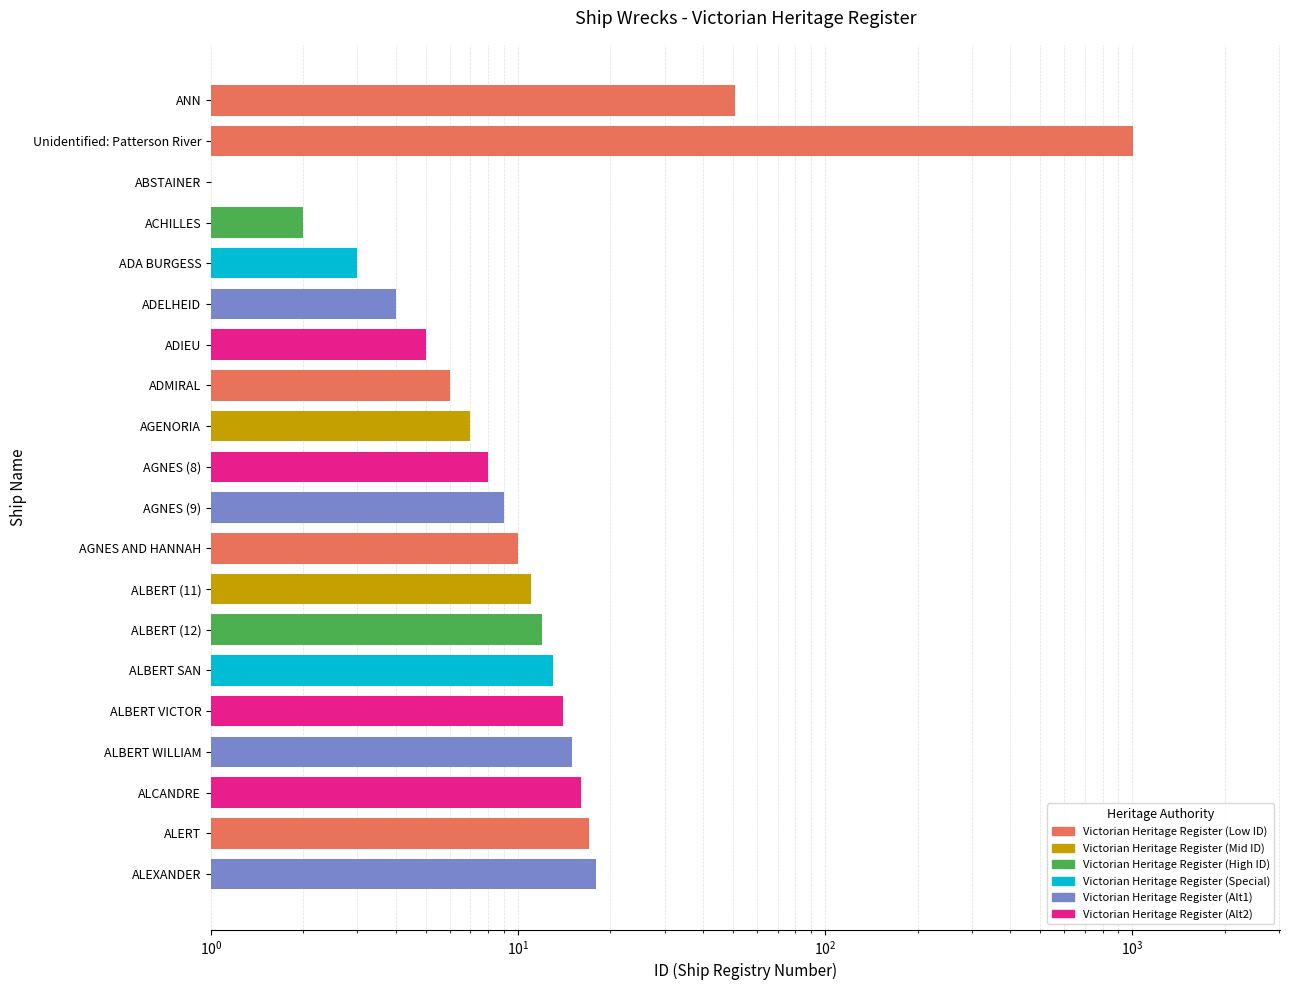

Does the chart contain stacked bars?

No